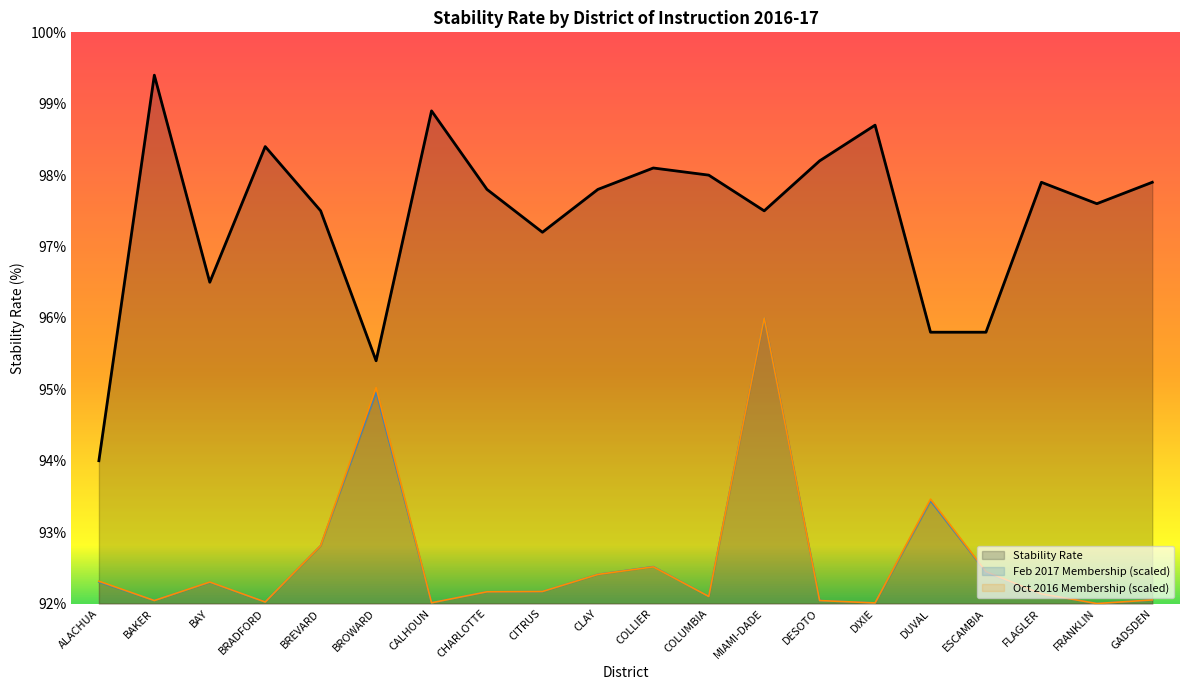

What is the difference between the Stability Rate values at GADSDEN and BRADFORD?

0.5